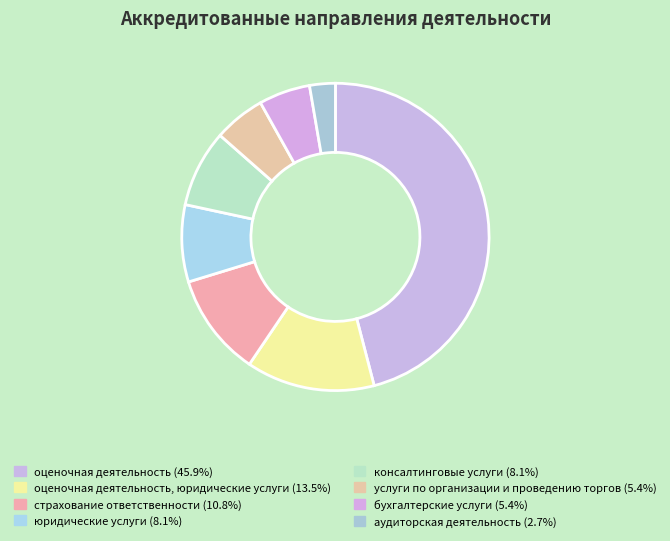

How many segments does this pie chart have?

8